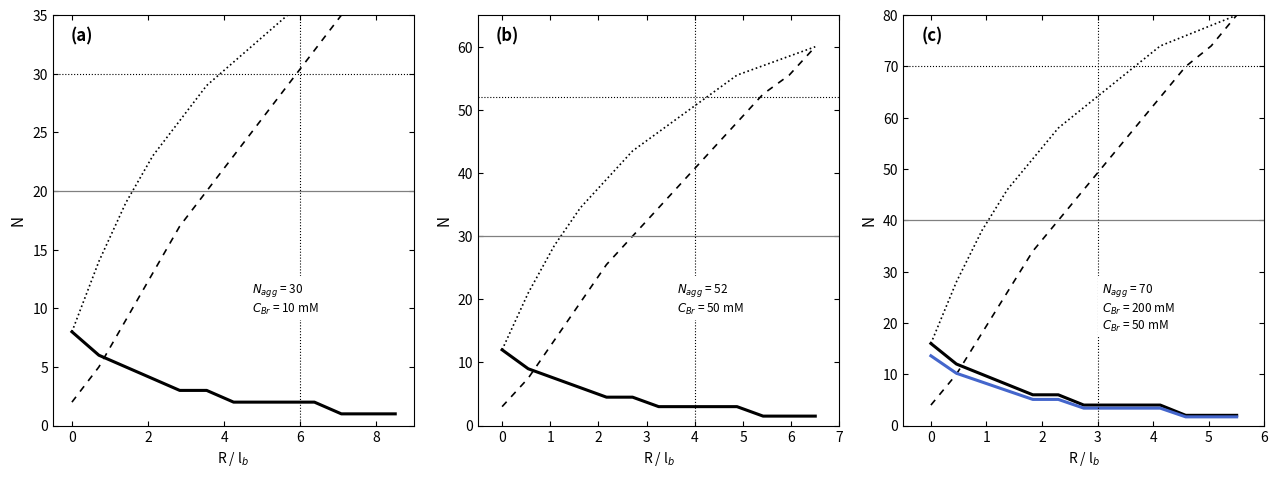

What is the label of the 3rd point from the left?

2